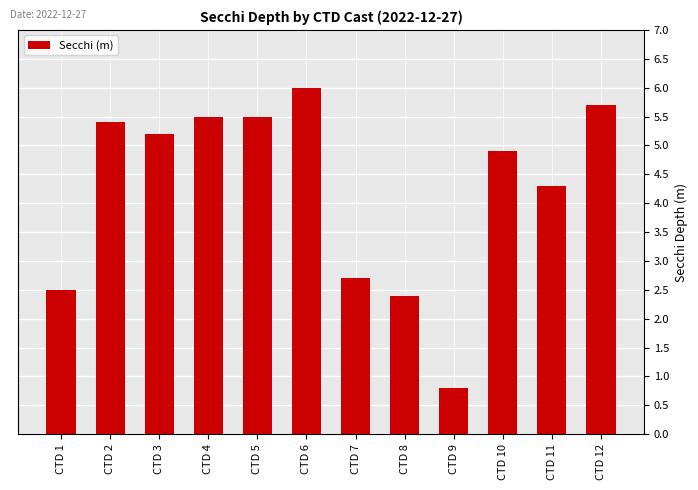

At which label is the value closest to 3?

CTD 7